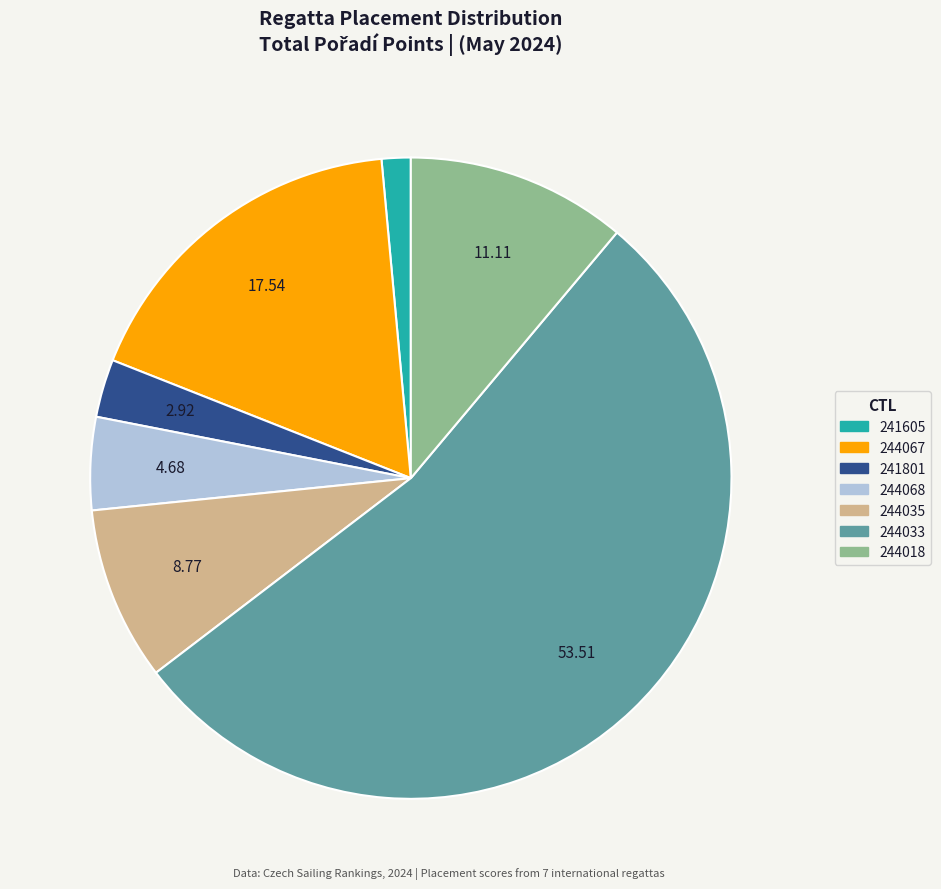

Is the sum of 244067 and 244033 greater than half?

Yes